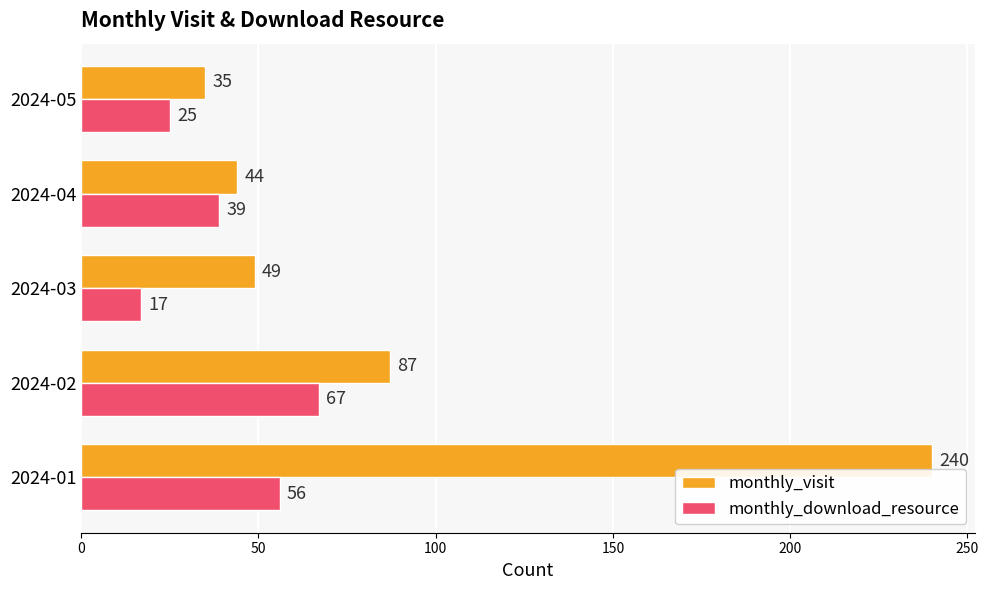

True or false: monthly_download_resource has a value of 26 at 2024-03.

False